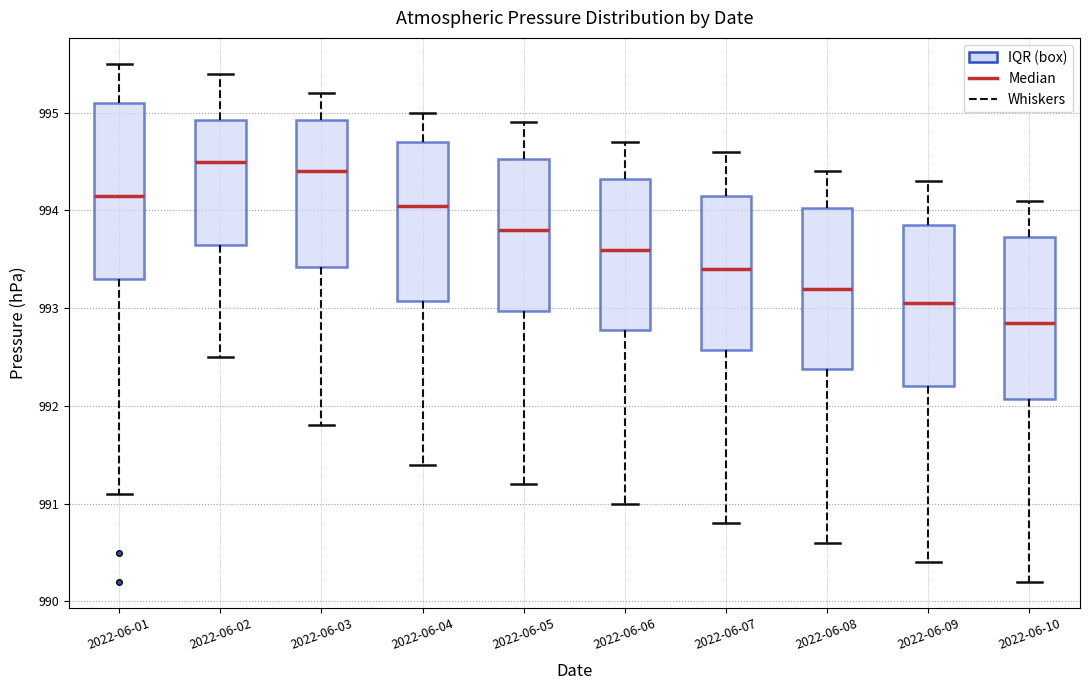

Which box's median line is the lowest?

2022-06-10